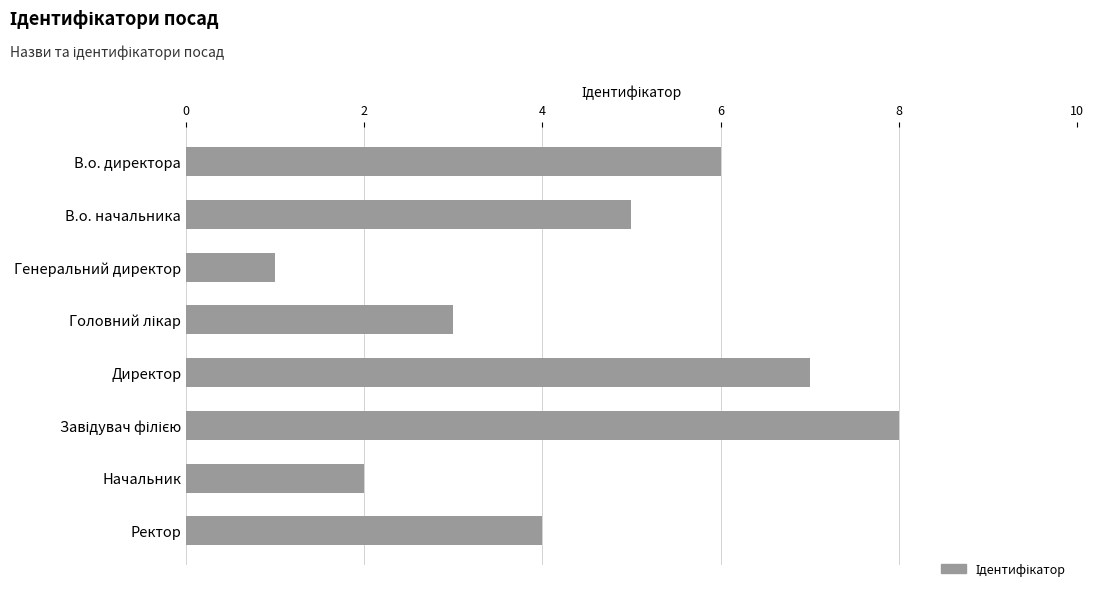

What is the maximum value shown in the chart?

8